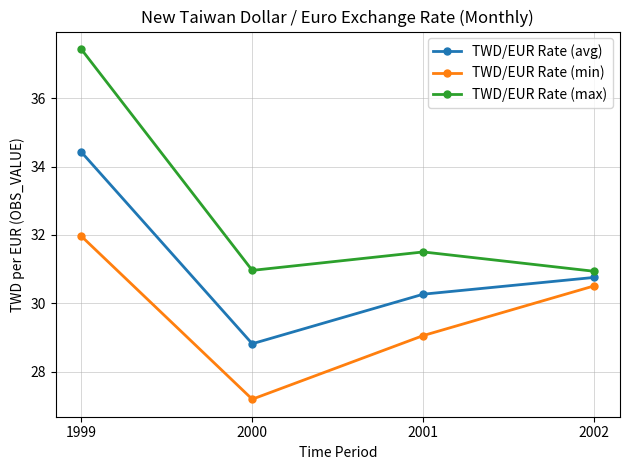

True or false: TWD/EUR Rate (max) has more than 2 points higher than both neighbors.

False